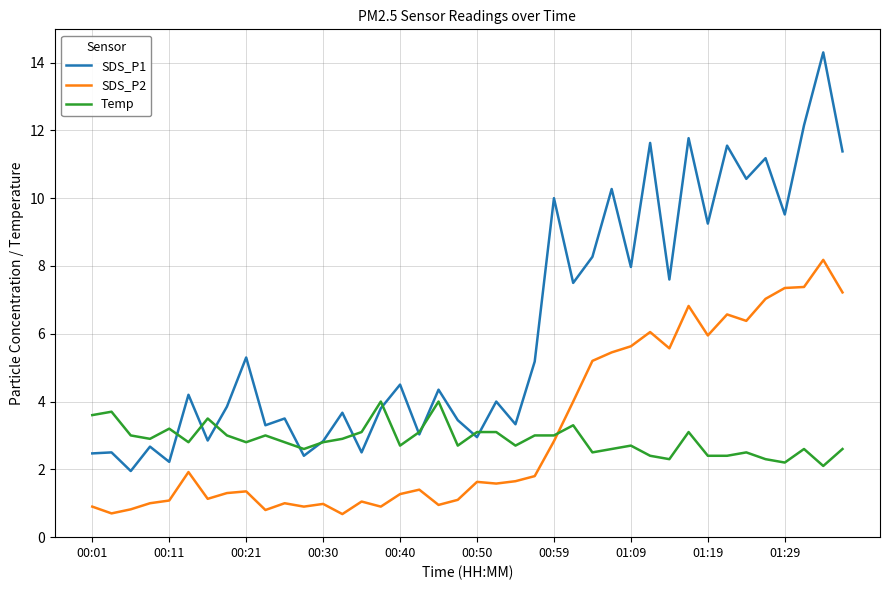

Which series has the largest total across all categories?

SDS_P1